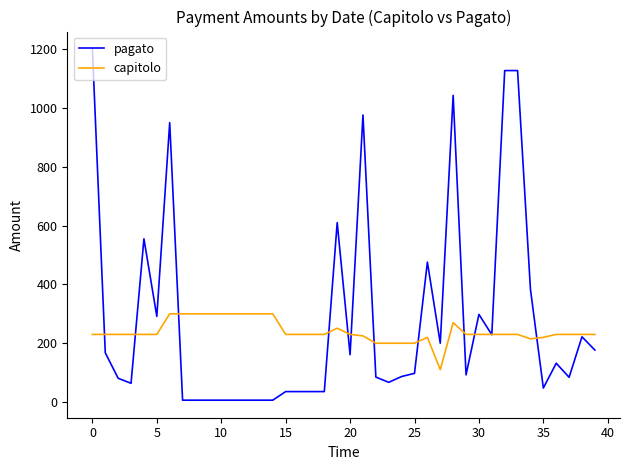

Which series has the largest total across all categories?

pagato